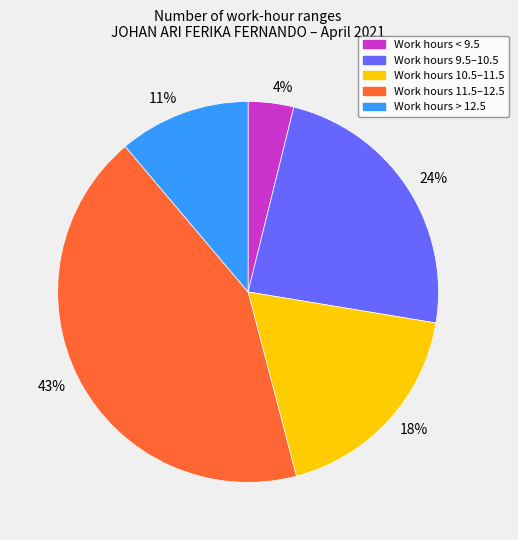

How many segments does this pie chart have?

5